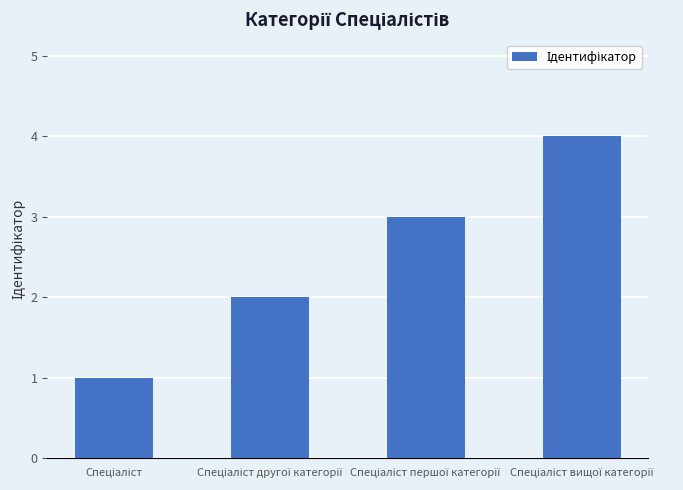

What is the greatest value displayed?

4